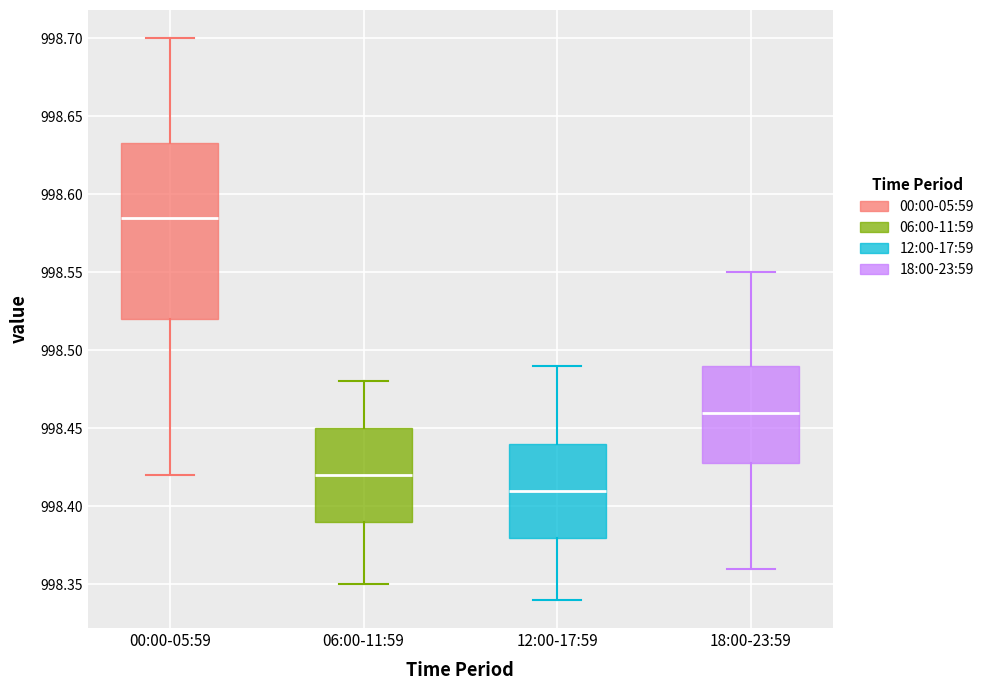

Reading left to right, read every box against the y-axis: the position of its median line, the range the box covers, and the ends of its whiskers. The values are not printed on the chart, so give them approximately, as read against the axis.

00:00-05:59: median 998.585, box 998.520 to 998.635, whiskers 998.420 to 998.700
06:00-11:59: median 998.420, box 998.390 to 998.450, whiskers 998.350 to 998.480
12:00-17:59: median 998.410, box 998.380 to 998.440, whiskers 998.340 to 998.490
18:00-23:59: median 998.460, box 998.430 to 998.490, whiskers 998.360 to 998.550